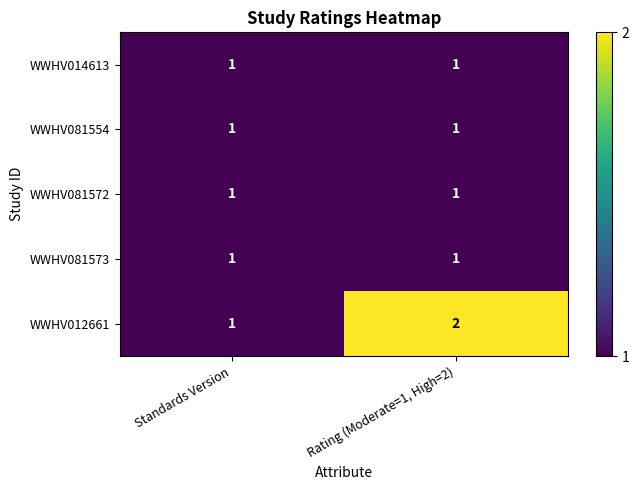

What is the sum of the WWHV012661 values at Standards Version and Rating (Moderate=1, High=2)?

3